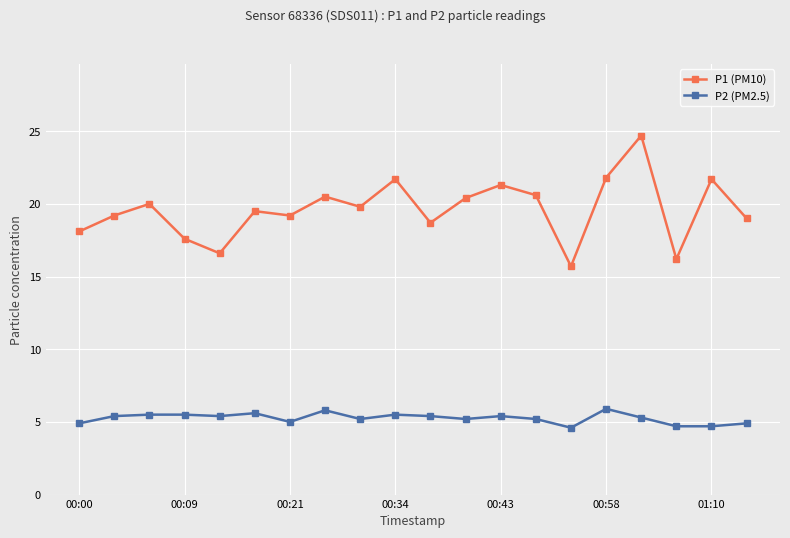

How many interior local peaks does the P1 (PM10) series have?

7